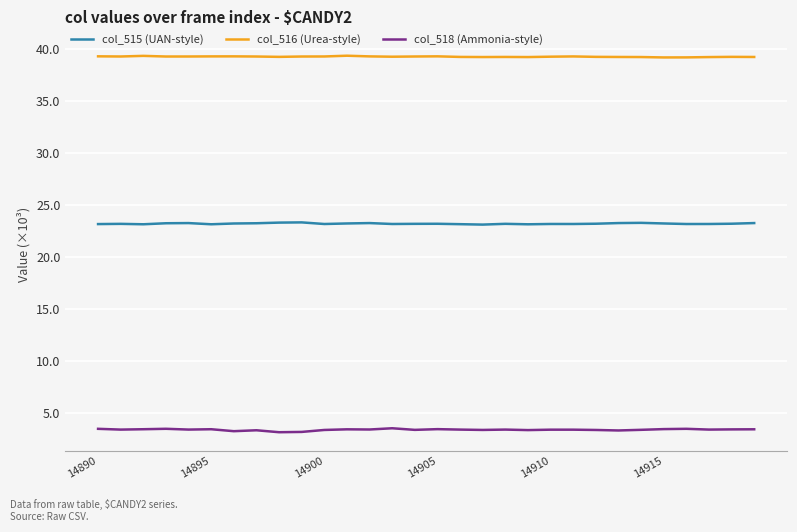

List the series in order of their overall mean, lowest first.

col_518 (Ammonia-style), col_515 (UAN-style), col_516 (Urea-style)